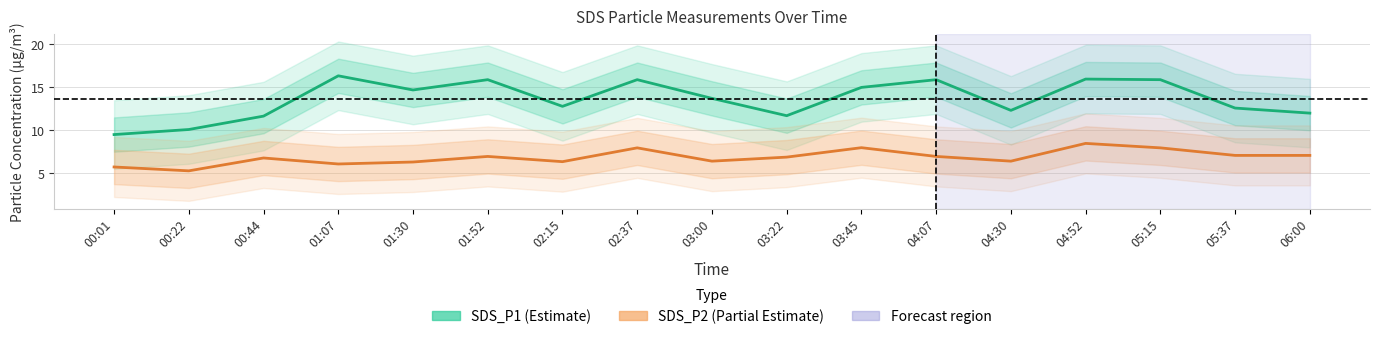

What is the total value across all series at 00:01?

15.2